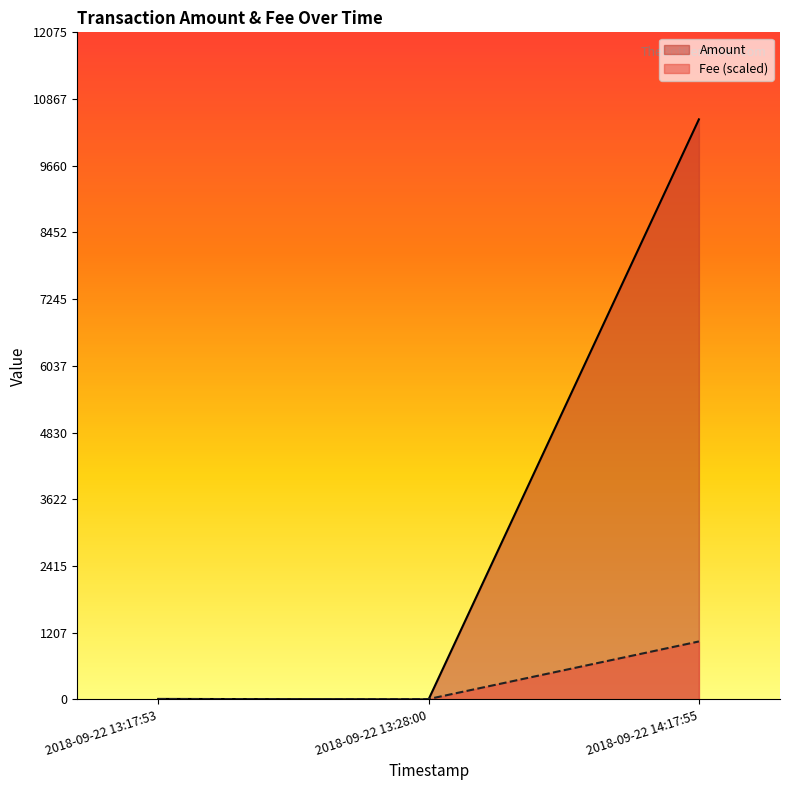

What are all the series names shown in the legend?

Amount, Fee (scaled)